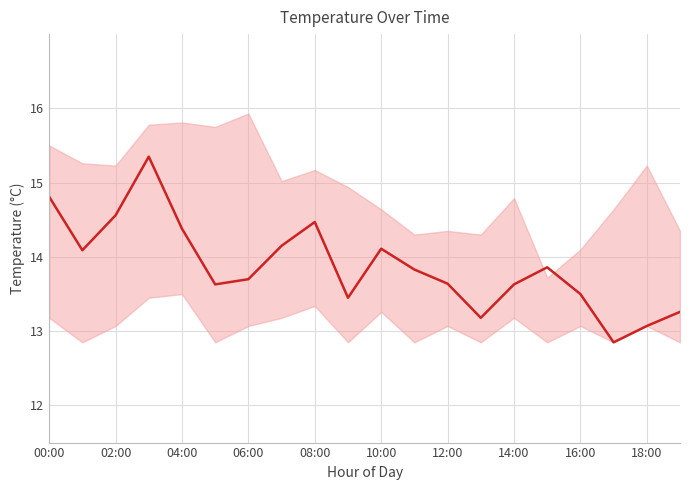

The chart shows a value of 22.6 at 04:00. True or false?

False